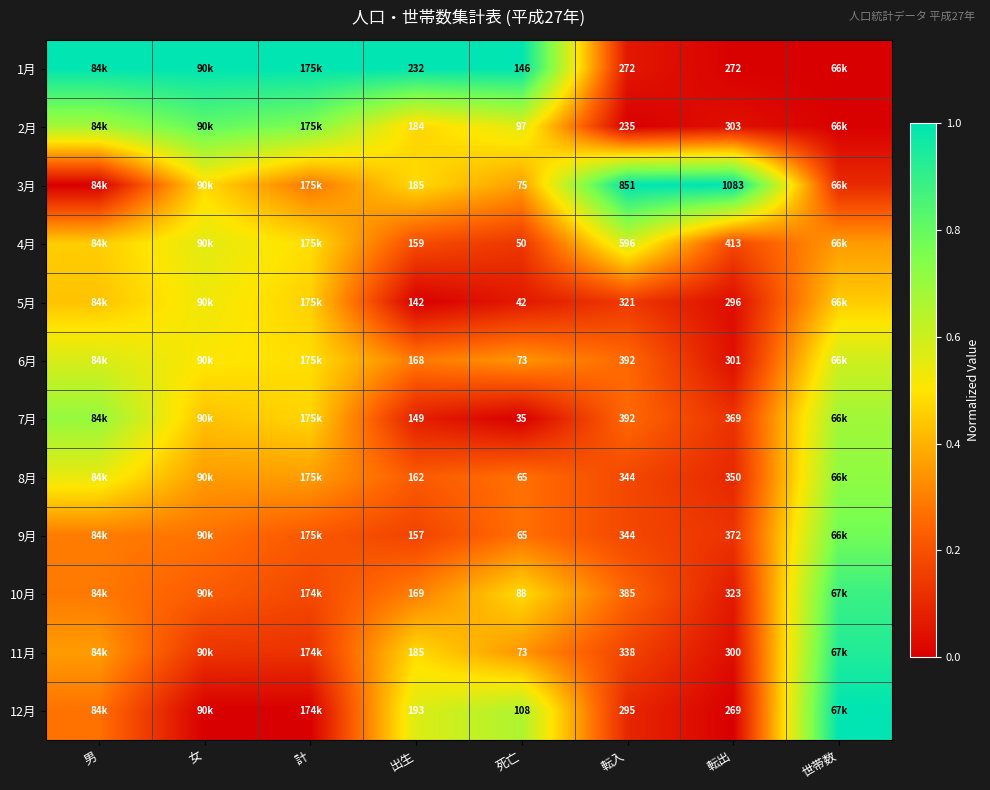

Is the value of 12月 at 出生 greater than the value of 1月 at 転出?

No